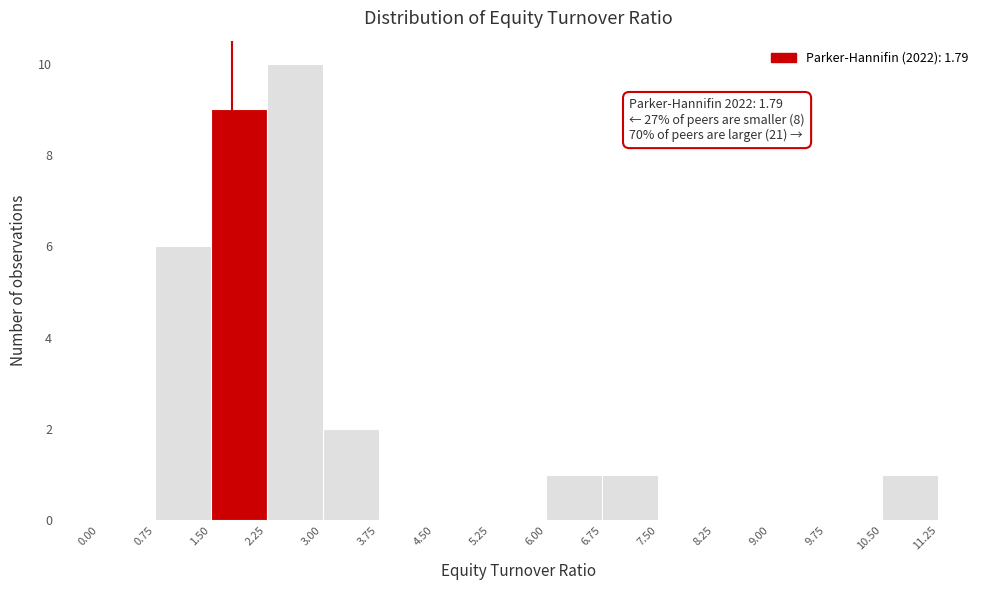

Over which range of the x-axis is the bar tallest?

2.25 to 3.00